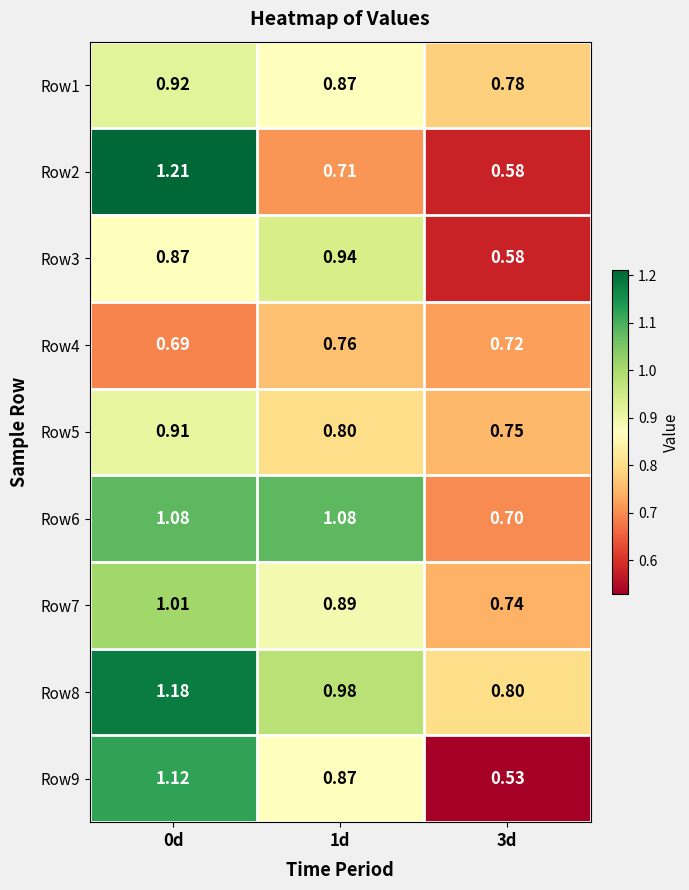

At which category is the sum across all series the highest?

0d